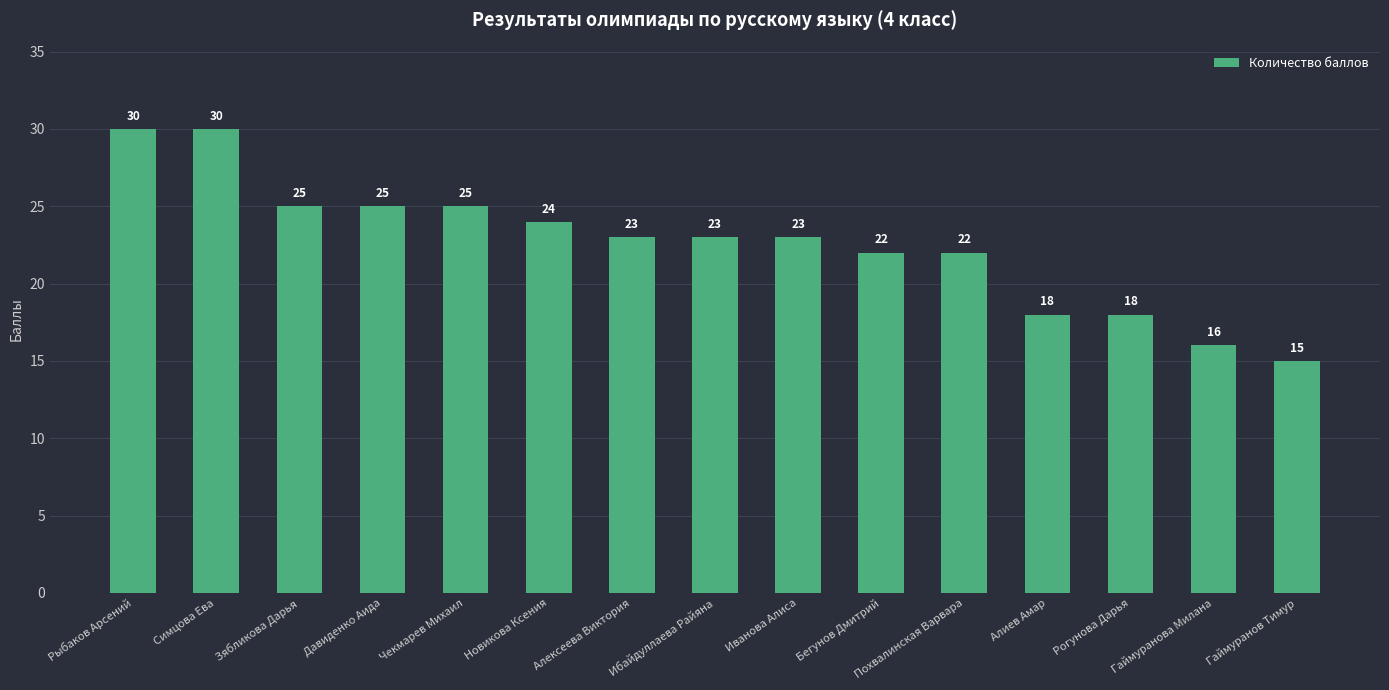

True or false: the data shows 30 at Симцова Ева.

True